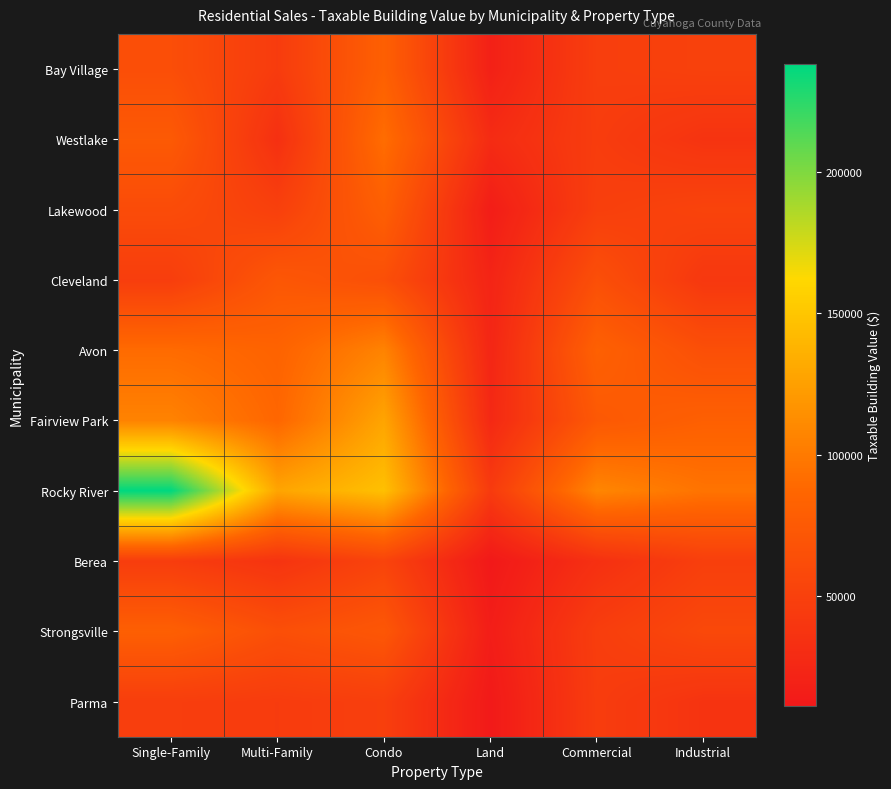

Reading left to right, transcribe all the data shown in this chart.

Bay Village: Single-Family=63595	Multi-Family=45325	Condo=81025	Land=18760	Commercial=47740	Industrial=50470
Westlake: Single-Family=74970	Multi-Family=34090	Condo=91630	Land=29540	Commercial=46375	Industrial=37240
Lakewood: Single-Family=61110	Multi-Family=49700	Condo=80360	Land=15680	Commercial=48475	Industrial=53270
Cleveland: Single-Family=47215	Multi-Family=72310	Condo=64470	Land=22295	Commercial=64505	Industrial=41335
Avon: Single-Family=90195	Multi-Family=83825	Condo=106295	Land=24255	Commercial=81690	Industrial=64505
Fairview Park: Single-Family=105840	Multi-Family=86800	Condo=128240	Land=26915	Commercial=73920	Industrial=81025
Rocky River: Single-Family=238105	Multi-Family=128240	Condo=146125	Land=44380	Commercial=108080	Industrial=95900
Berea: Single-Family=46375	Multi-Family=37240	Condo=53270	Land=11025	Commercial=34090	Industrial=48475
Strongsville: Single-Family=80360	Multi-Family=64470	Condo=72310	Land=15680	Commercial=47215	Industrial=57855
Parma: Single-Family=47600	Multi-Family=45570	Condo=48475	Land=11900	Commercial=46375	Industrial=37240